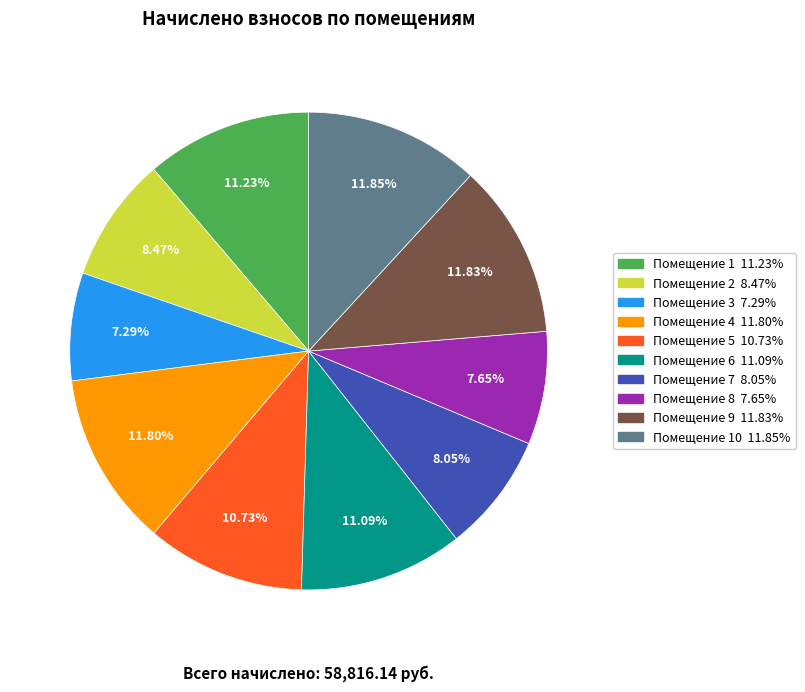

Count the number of slices in the pie.

10